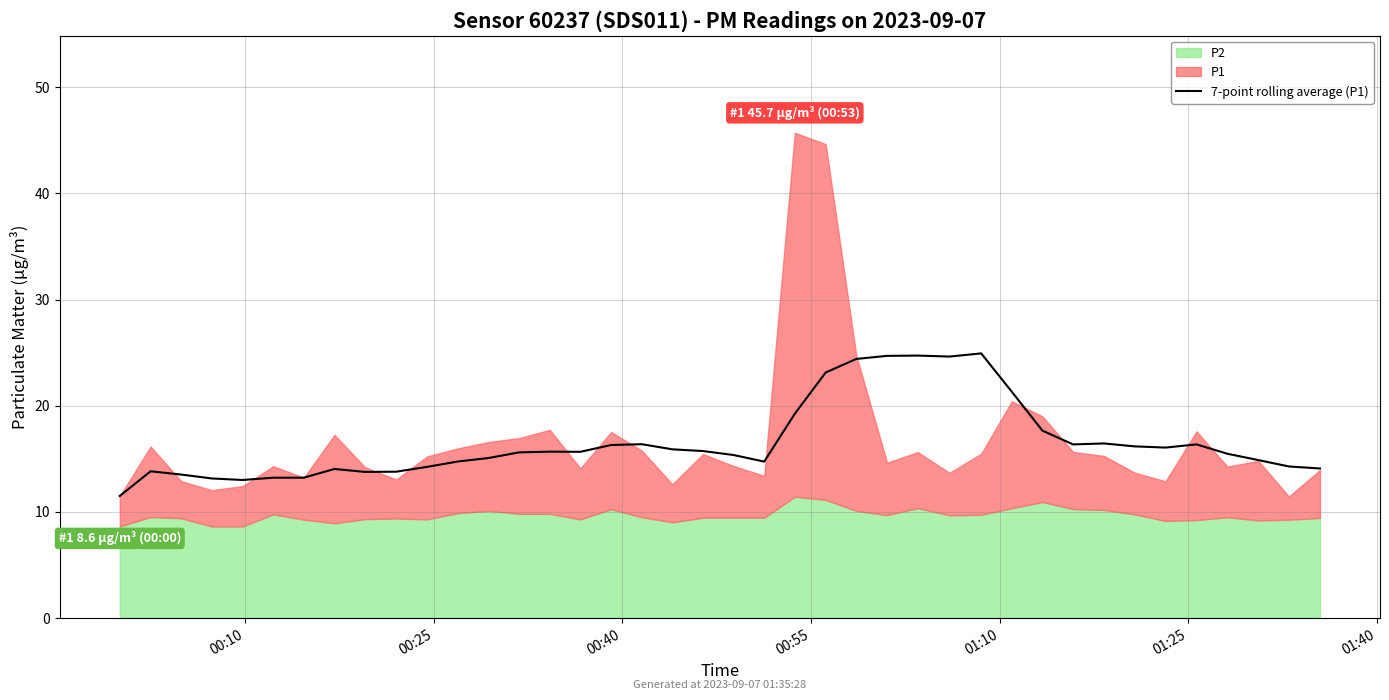

What is the sum of all values?

663.3